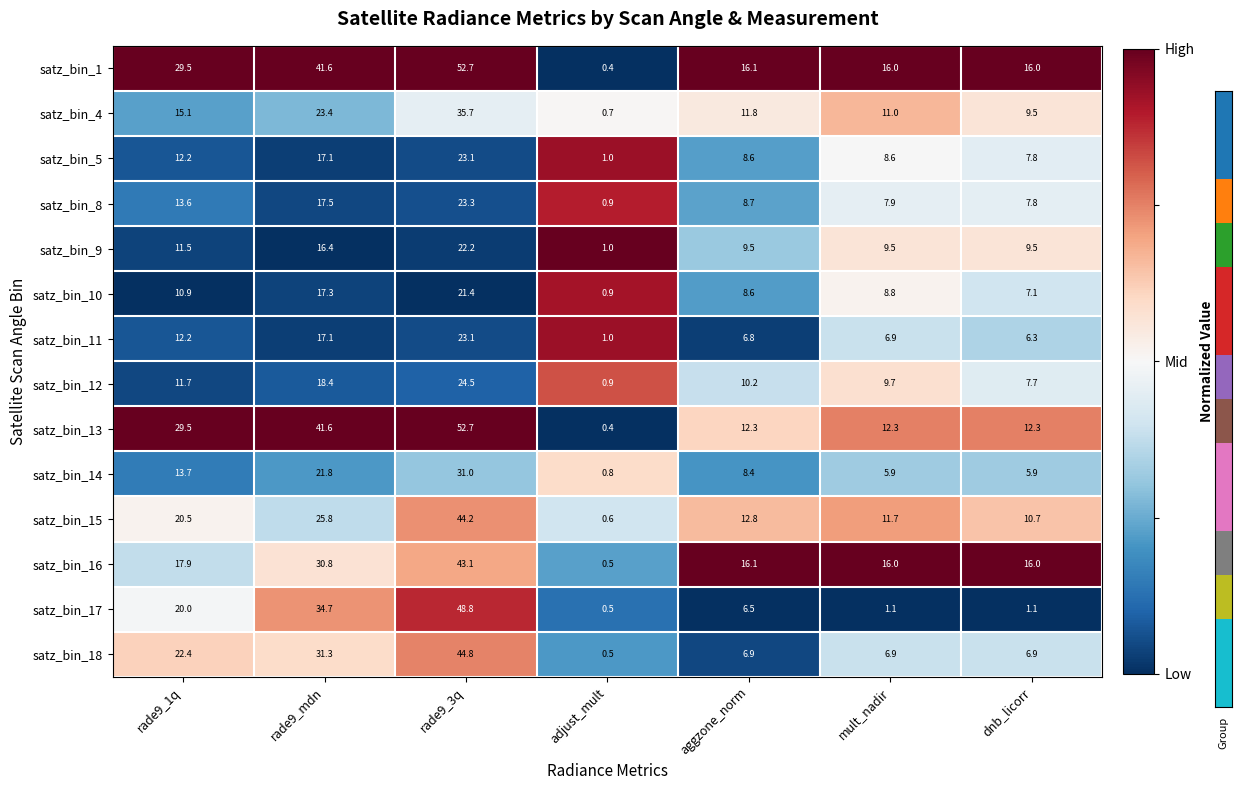

What is the total value across all series at rade9_1q?

240.7